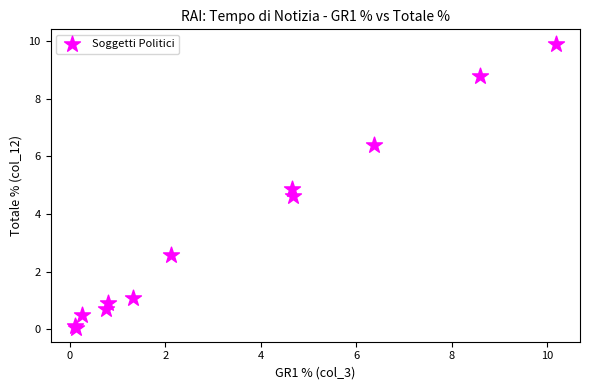

What Y value in the scatter plot is closest to 4?

4.6